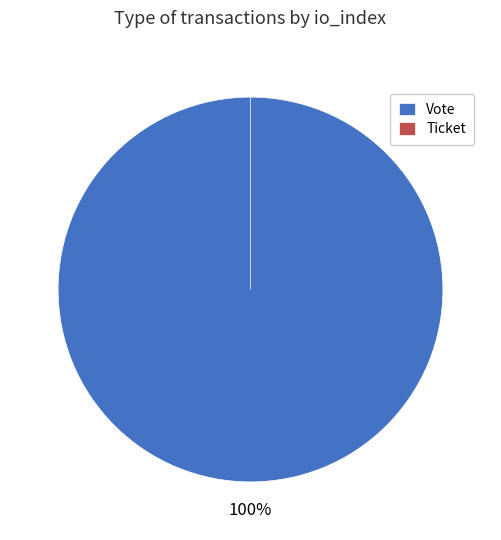

To the nearest percent, what percentage of the pie is Vote?

100%